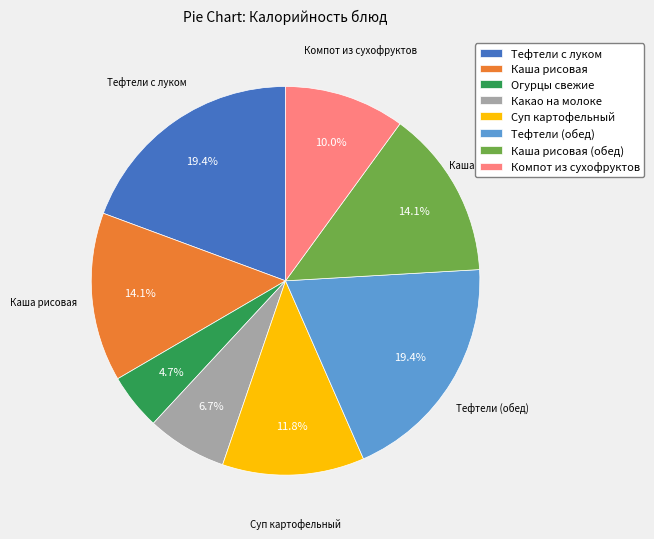

Which category has the smallest portion of the pie?

Огурцы свежие